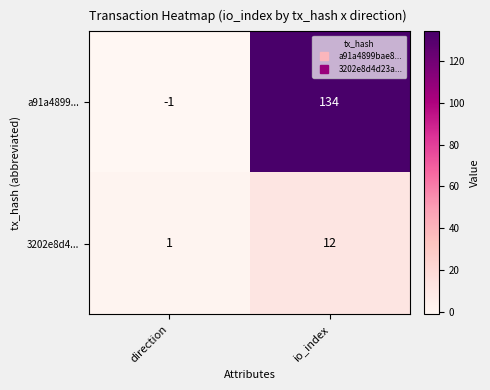

What is the sum of the a91a4899... values at direction and io_index?

133